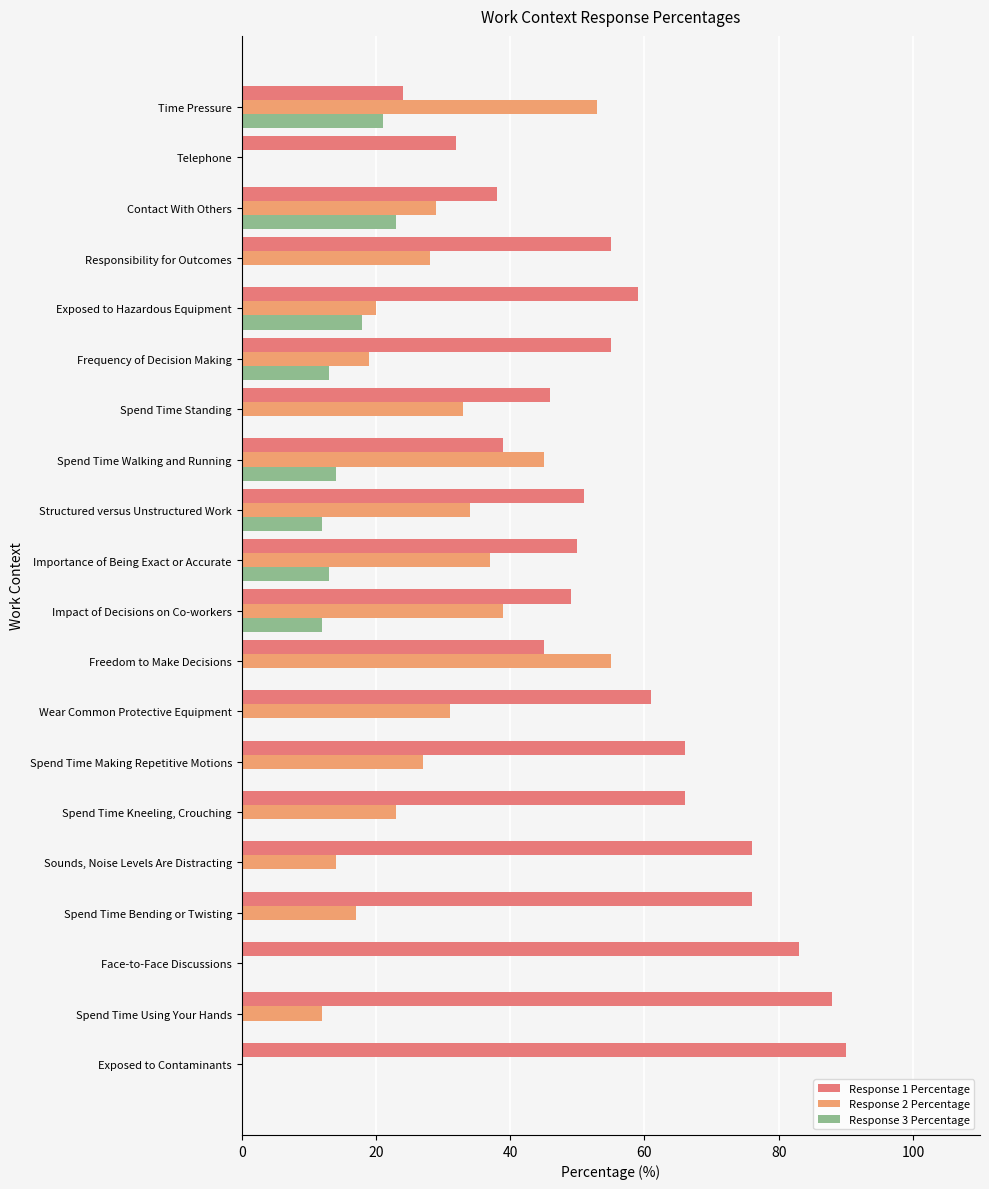

What is the sum of the Response 3 Percentage values at Time Pressure and Sounds, Noise Levels Are Distracting?

21